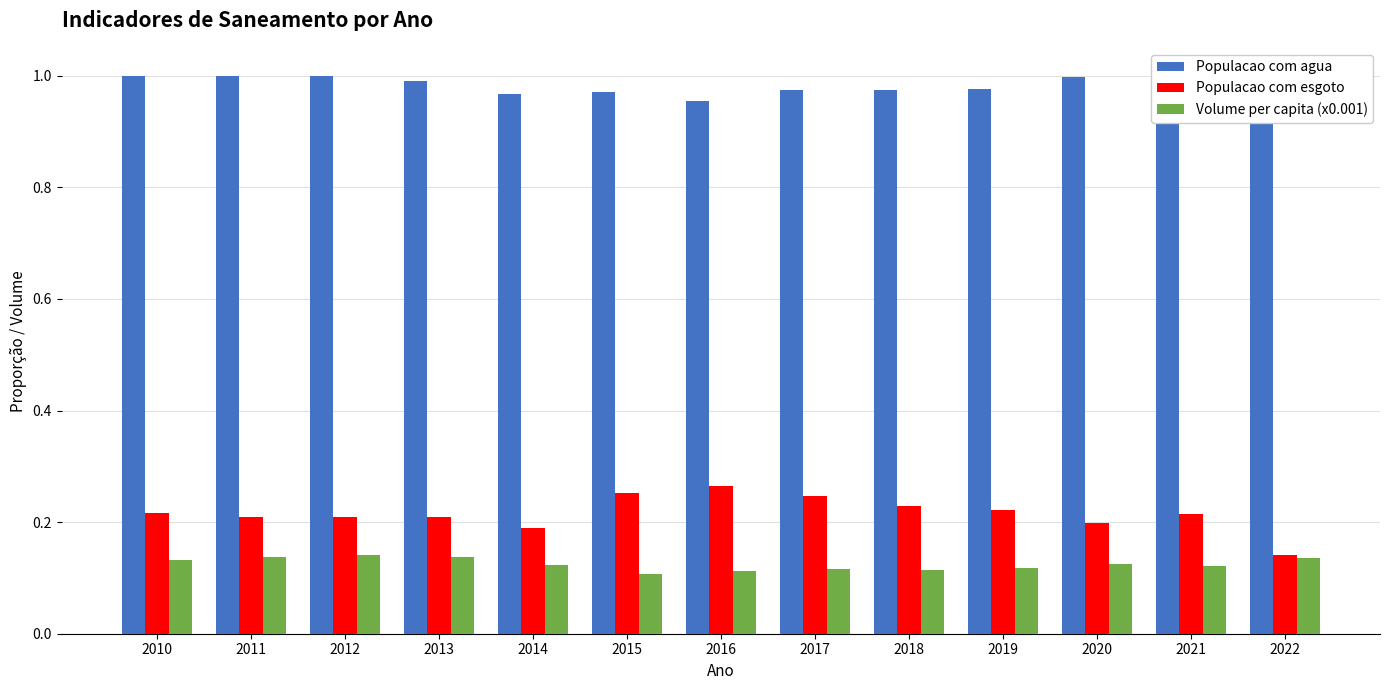

The value of Populacao com agua at 2010 is 1.0. True or false?

True